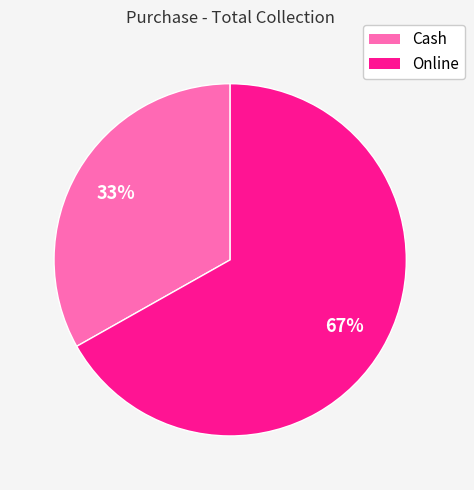

What is the majority slice?

Online